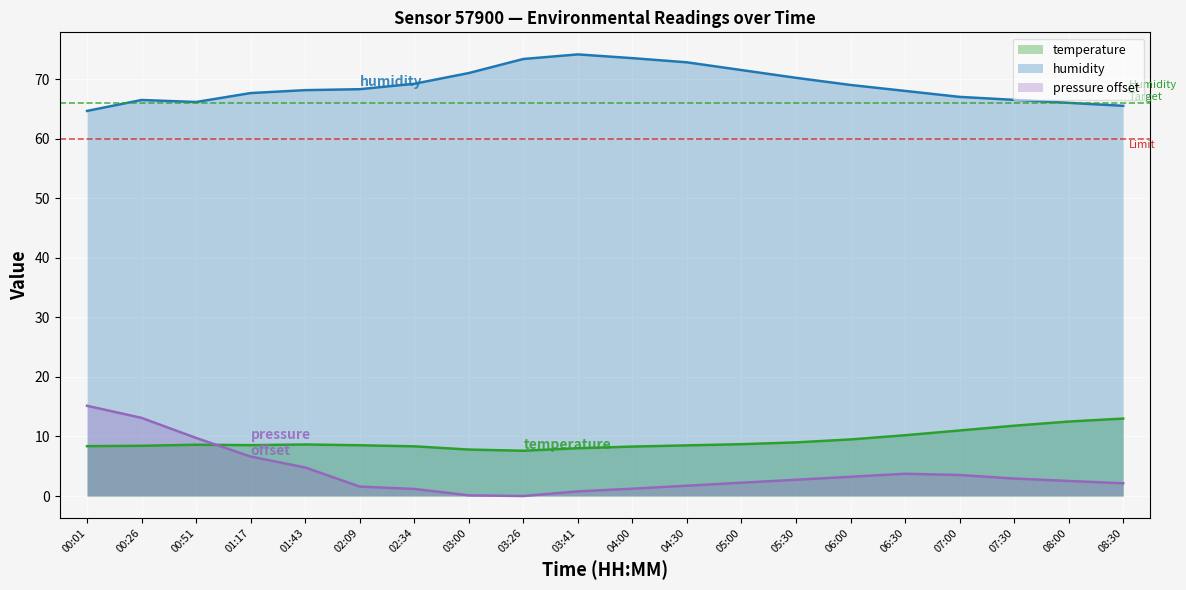

What are all the series names shown in the legend?

temperature, humidity, pressure offset